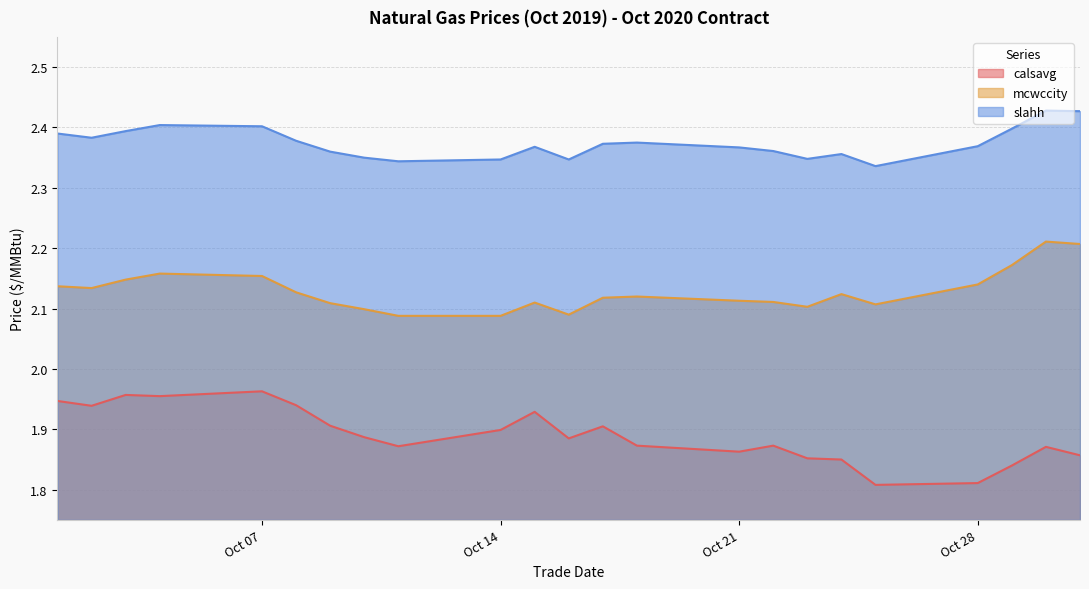

List the series in order of their peak value, lowest first.

calsavg, mcwccity, slahh